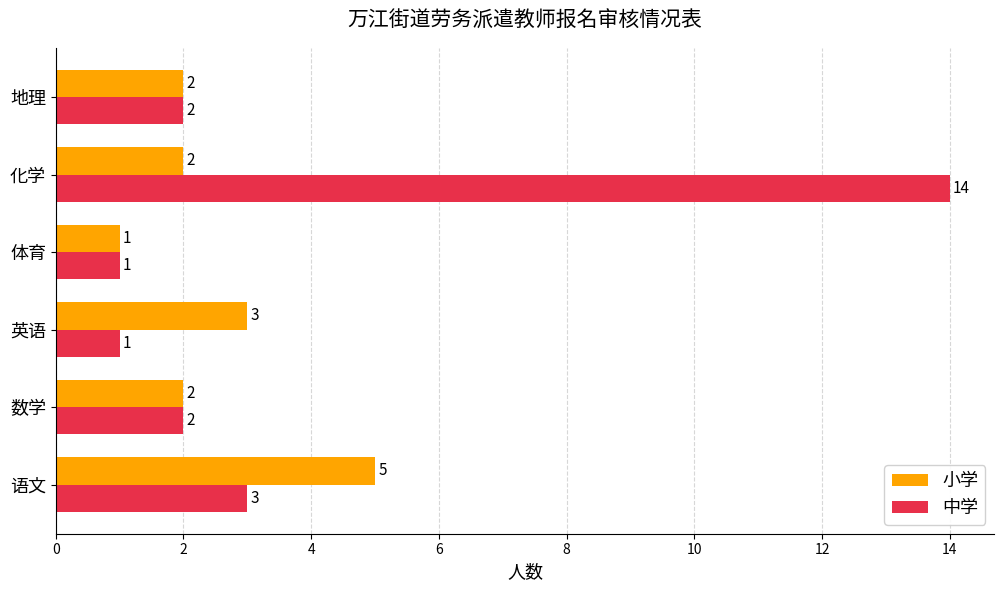

What is the average value of the 中学 series?

4